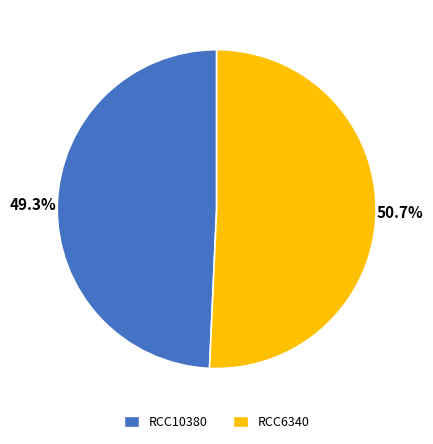

To the nearest percent, what is the combined percentage of RCC10380 and RCC6340?

100%